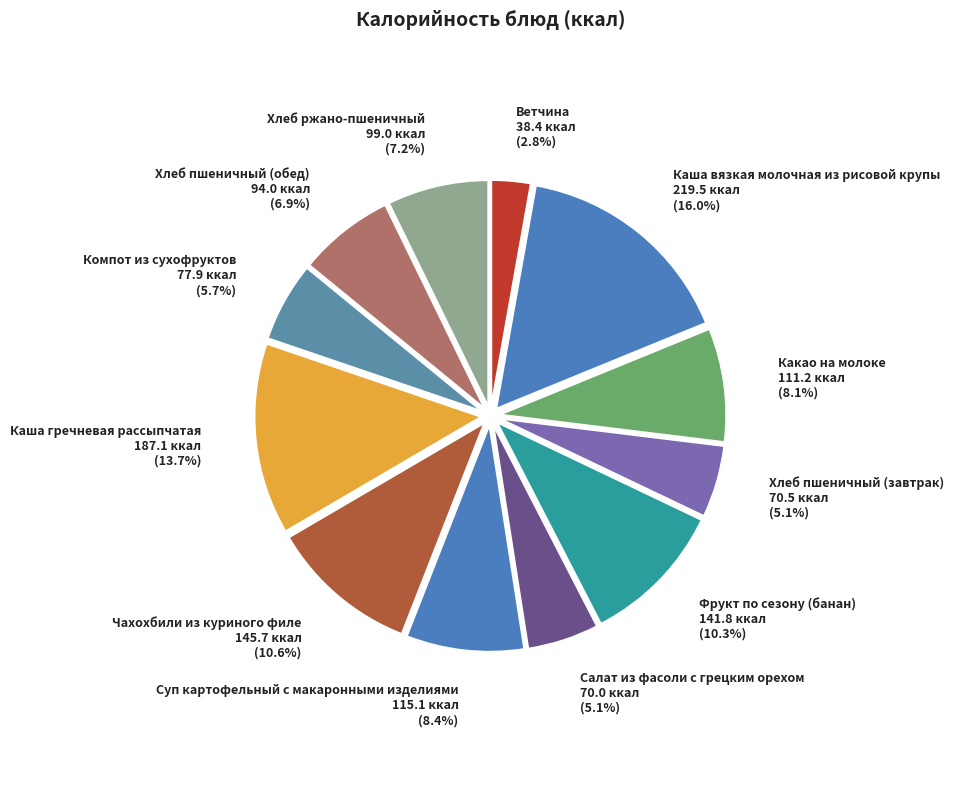

Is it true that Хлеб ржано-пшеничный is 18% of the pie?

False